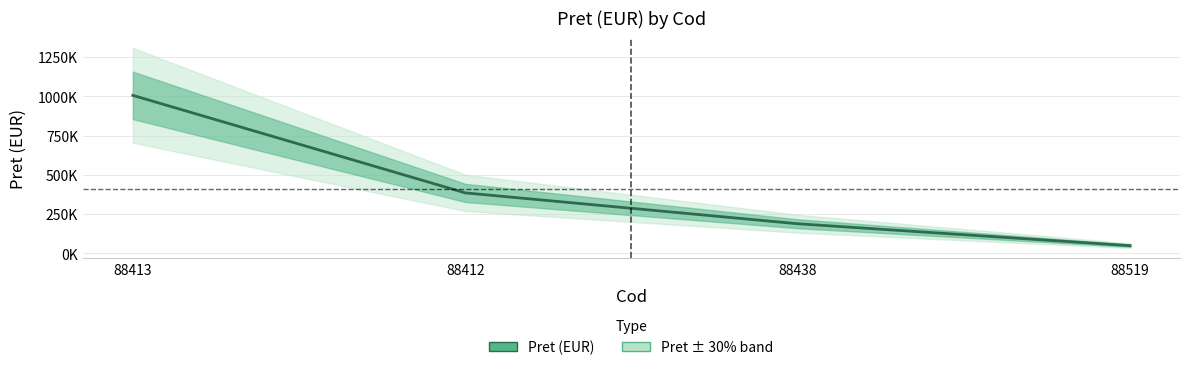

Reading left to right, extract all data points from this chart.

1006632.0	385808.0	189337.5	49882.0